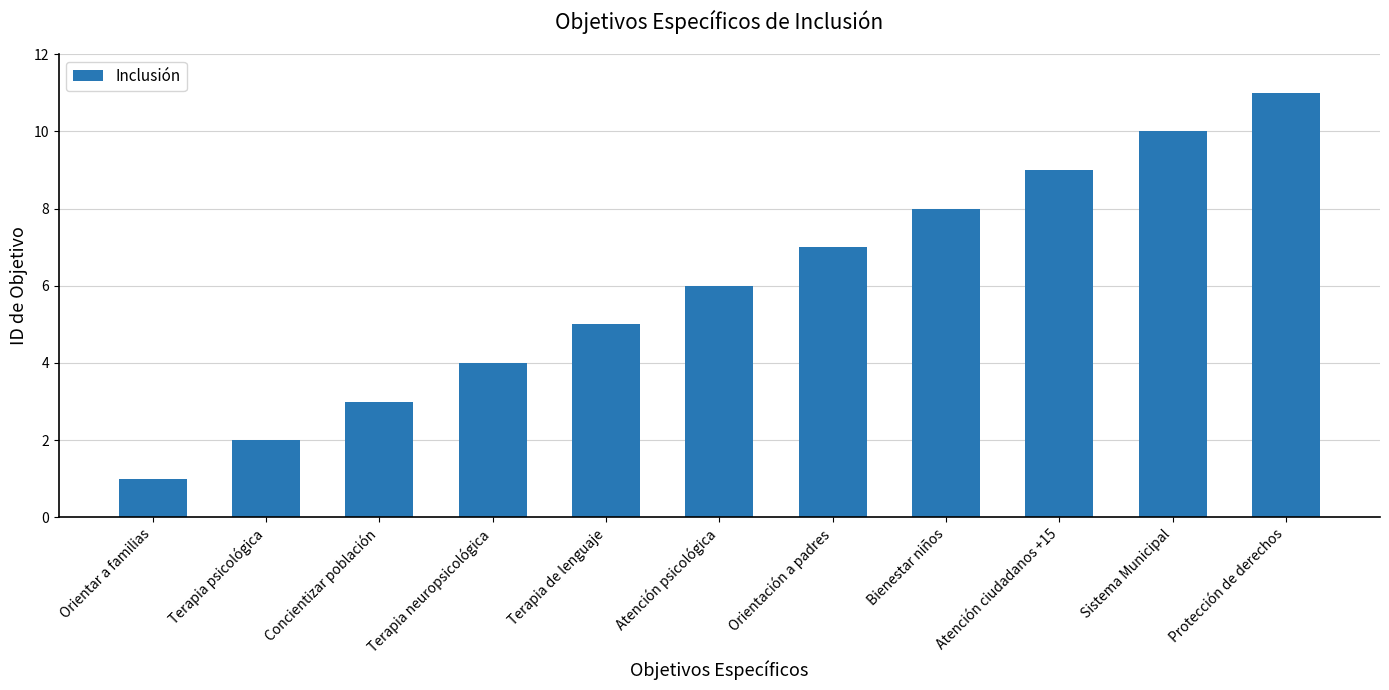

List the labels in order of value, largest first.

Protección de derechos, Sistema Municipal, Atención ciudadanos +15, Bienestar niños, Orientación a padres, Atención psicológica, Terapia de lenguaje, Terapia neuropsicológica, Concientizar población, Terapia psicológica, Orientar a familias